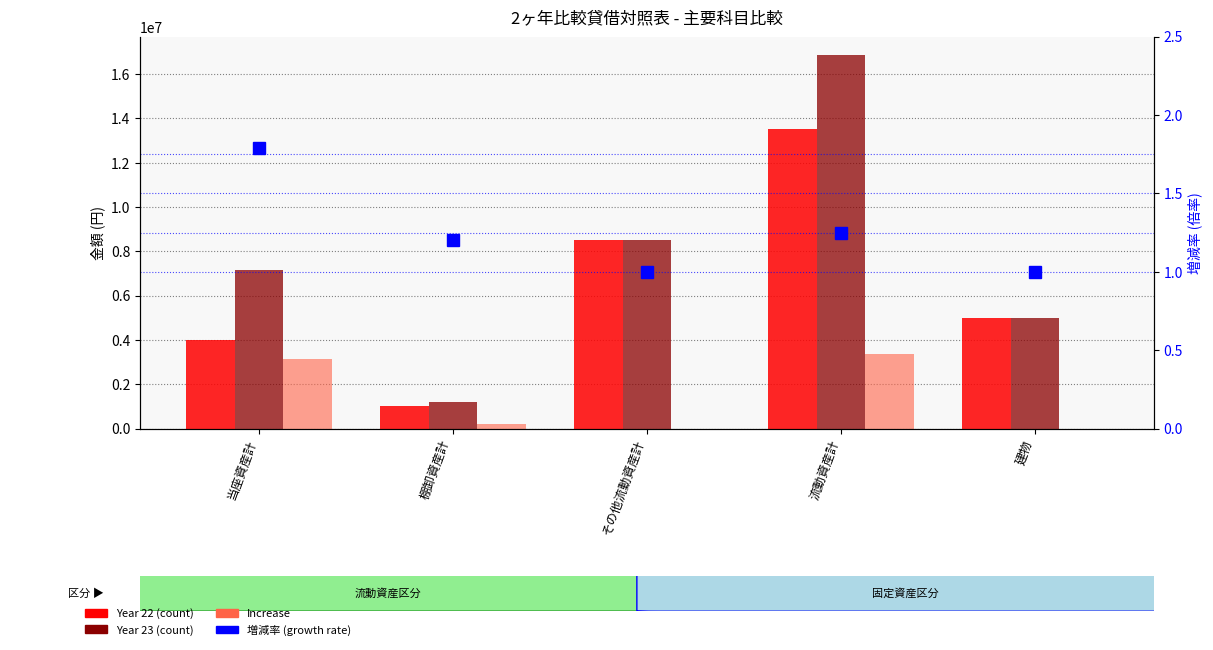

Reading right to left, list all the values displayed in this chart.

Year 22: 5000000.0	13500000.0	8500000.0	1000000.0	4000000.0
Year 23: 5000000.0	16850000.0	8500000.0	1200000.0	7150000.0
Increase: 0.0	3350000.0	0.0	200000.0	3150000.0
増減率: 1.0	1.2	1.0	1.2	1.8